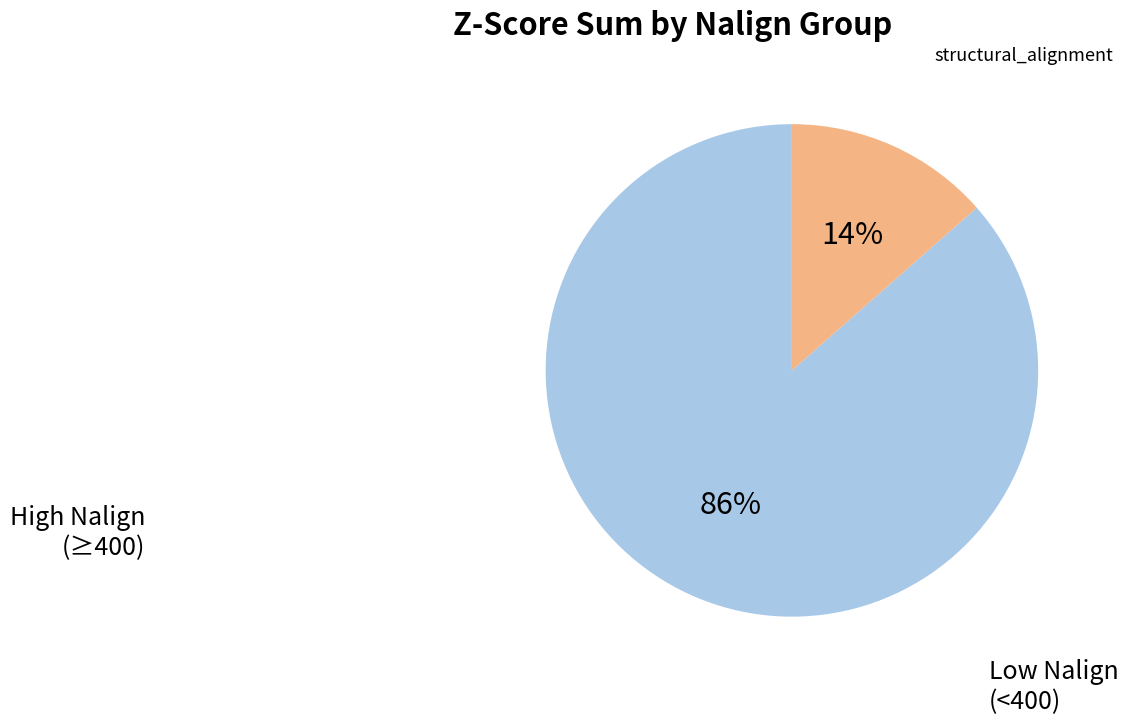

To the nearest percent, what is the average slice percentage?

50%